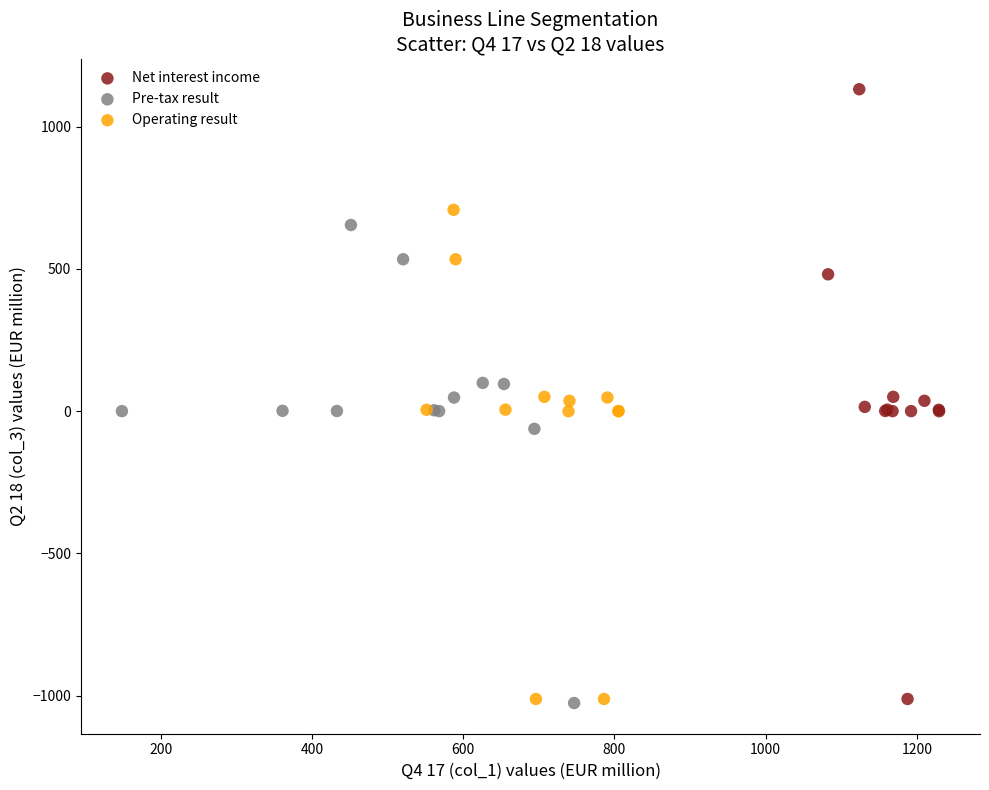

Which series has the largest Y range (max minus min)?

Net interest income